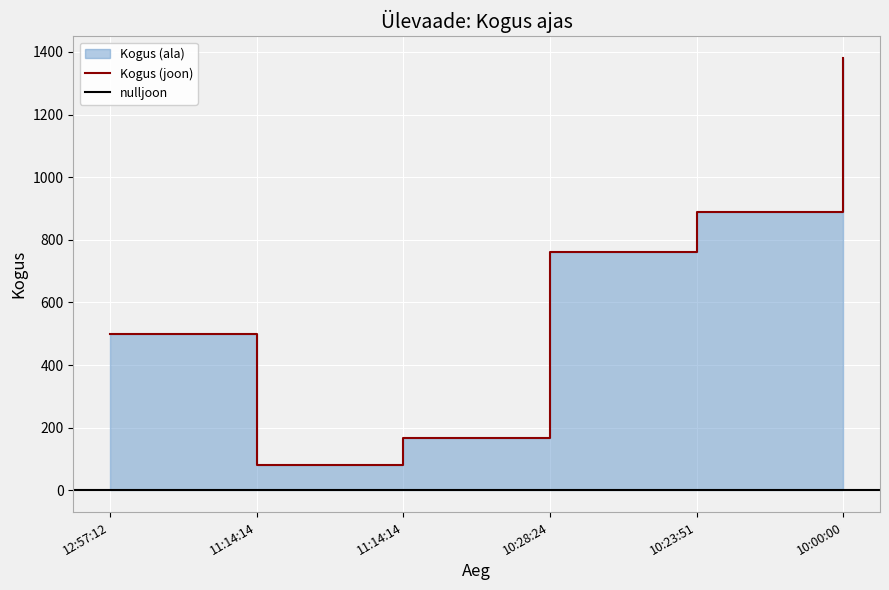

Between 11:14:14 and 12:57:12, which is larger?

12:57:12